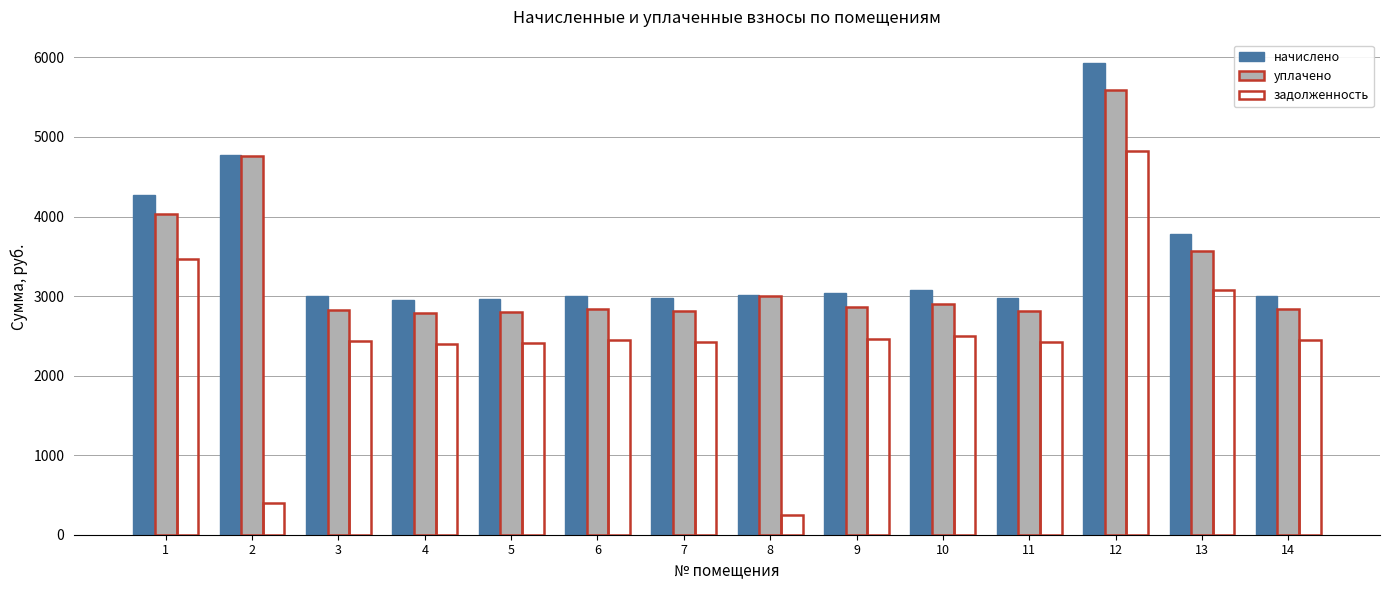

At which label does начислено reach its peak?

12